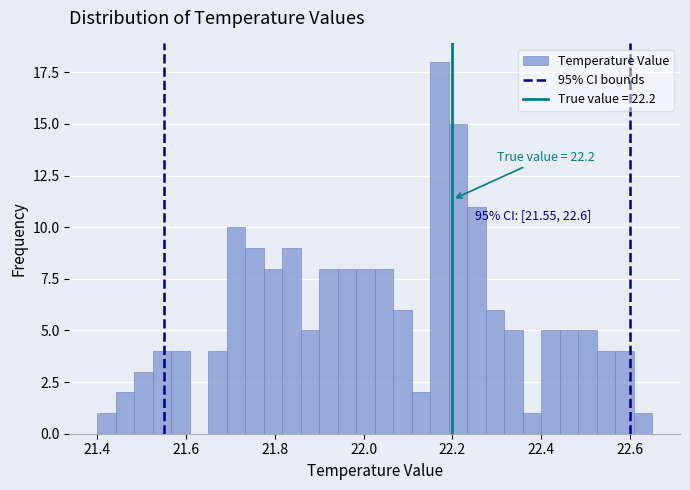

Read against the x-axis, roughly where is the centre of the tallest bar?

22.18